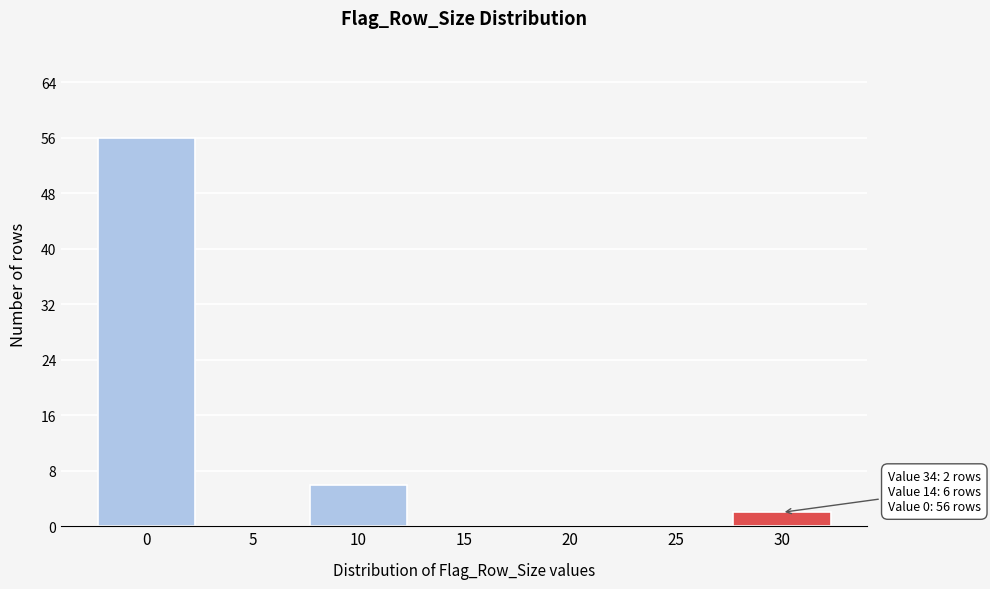

Reading left to right, transcribe all the data shown in this chart.

0=56	5=0	10=6	15=0	20=0	25=0	30=2